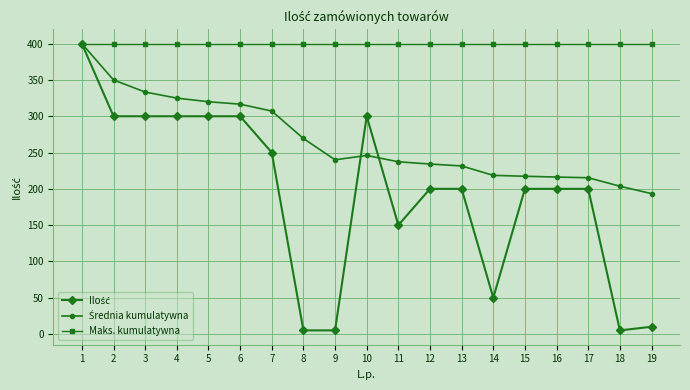

The value of Maks. kumulatywna at 5 is 667.0. True or false?

False